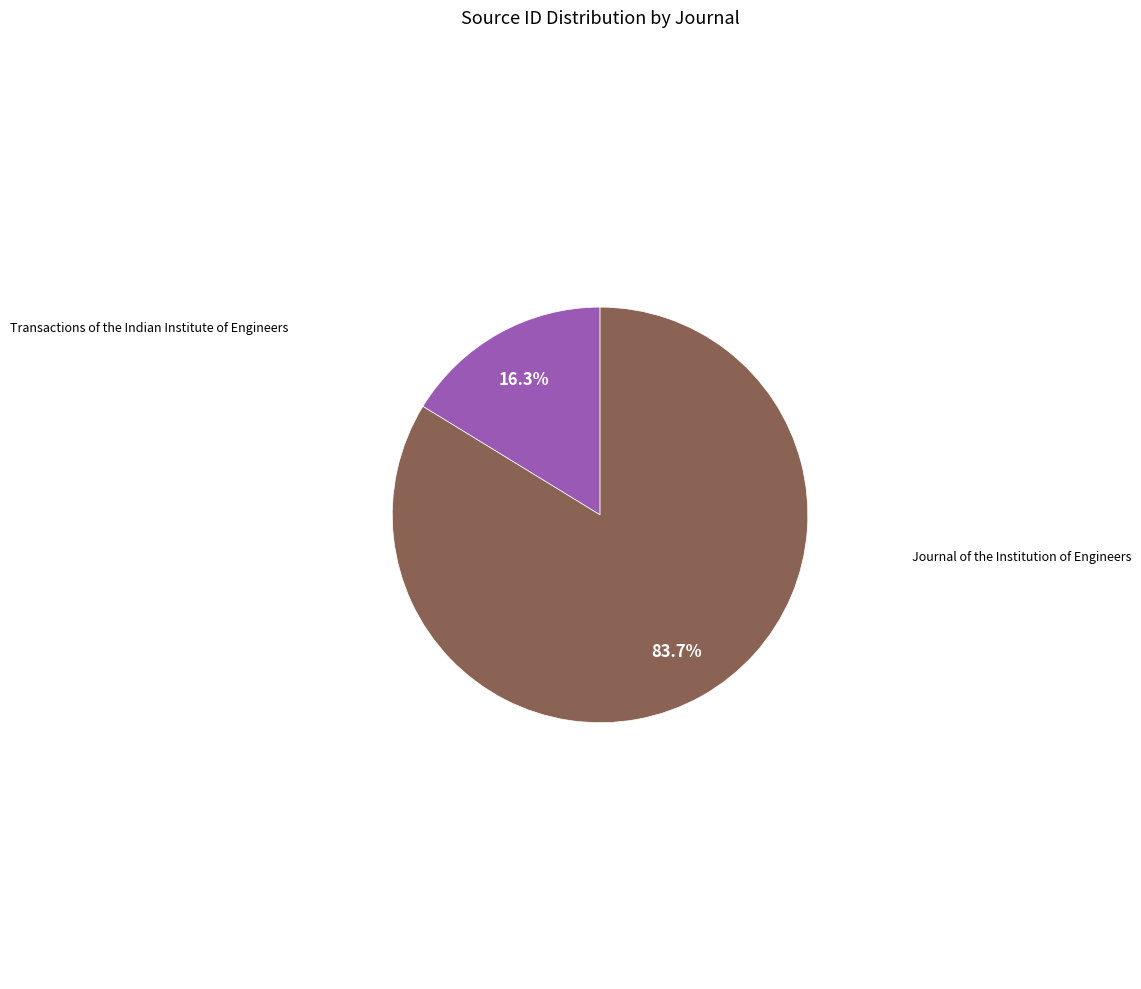

Is there a majority slice in this chart?

Yes